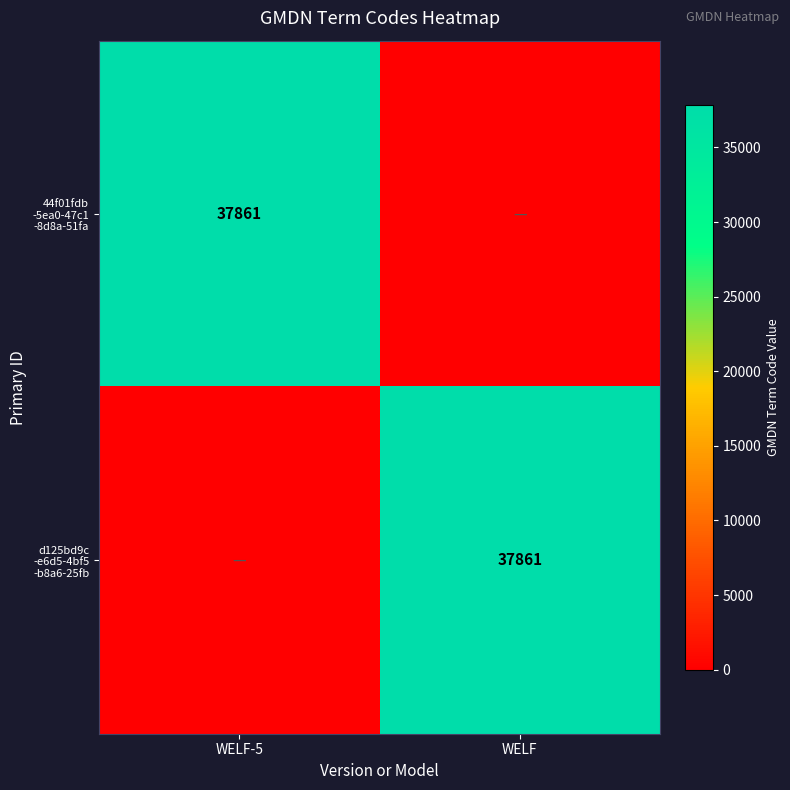

Between WELF-5 and WELF, which series saw the biggest shift?

44f01fdb -5ea0-47c1 -8d8a-51fa